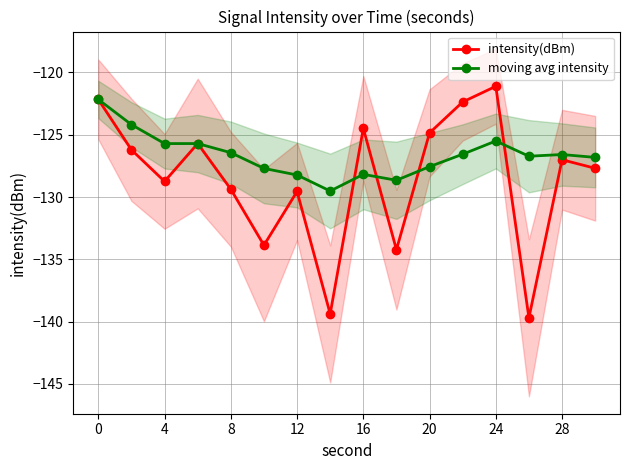

The value of intensity(dBm) at 24 is -121.1. True or false?

True